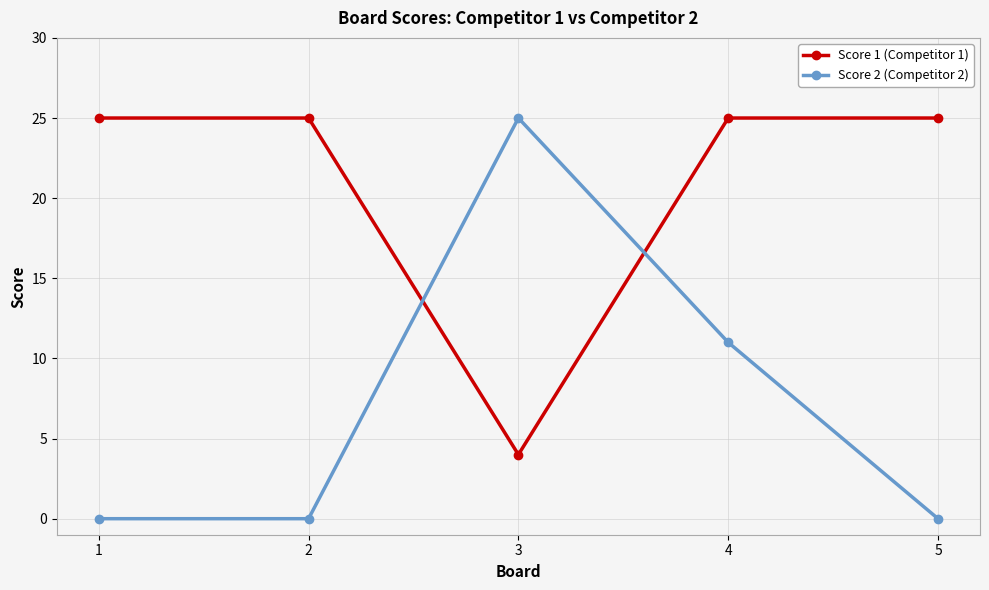

What is the maximum value for Score 1 (Competitor 1)?

25